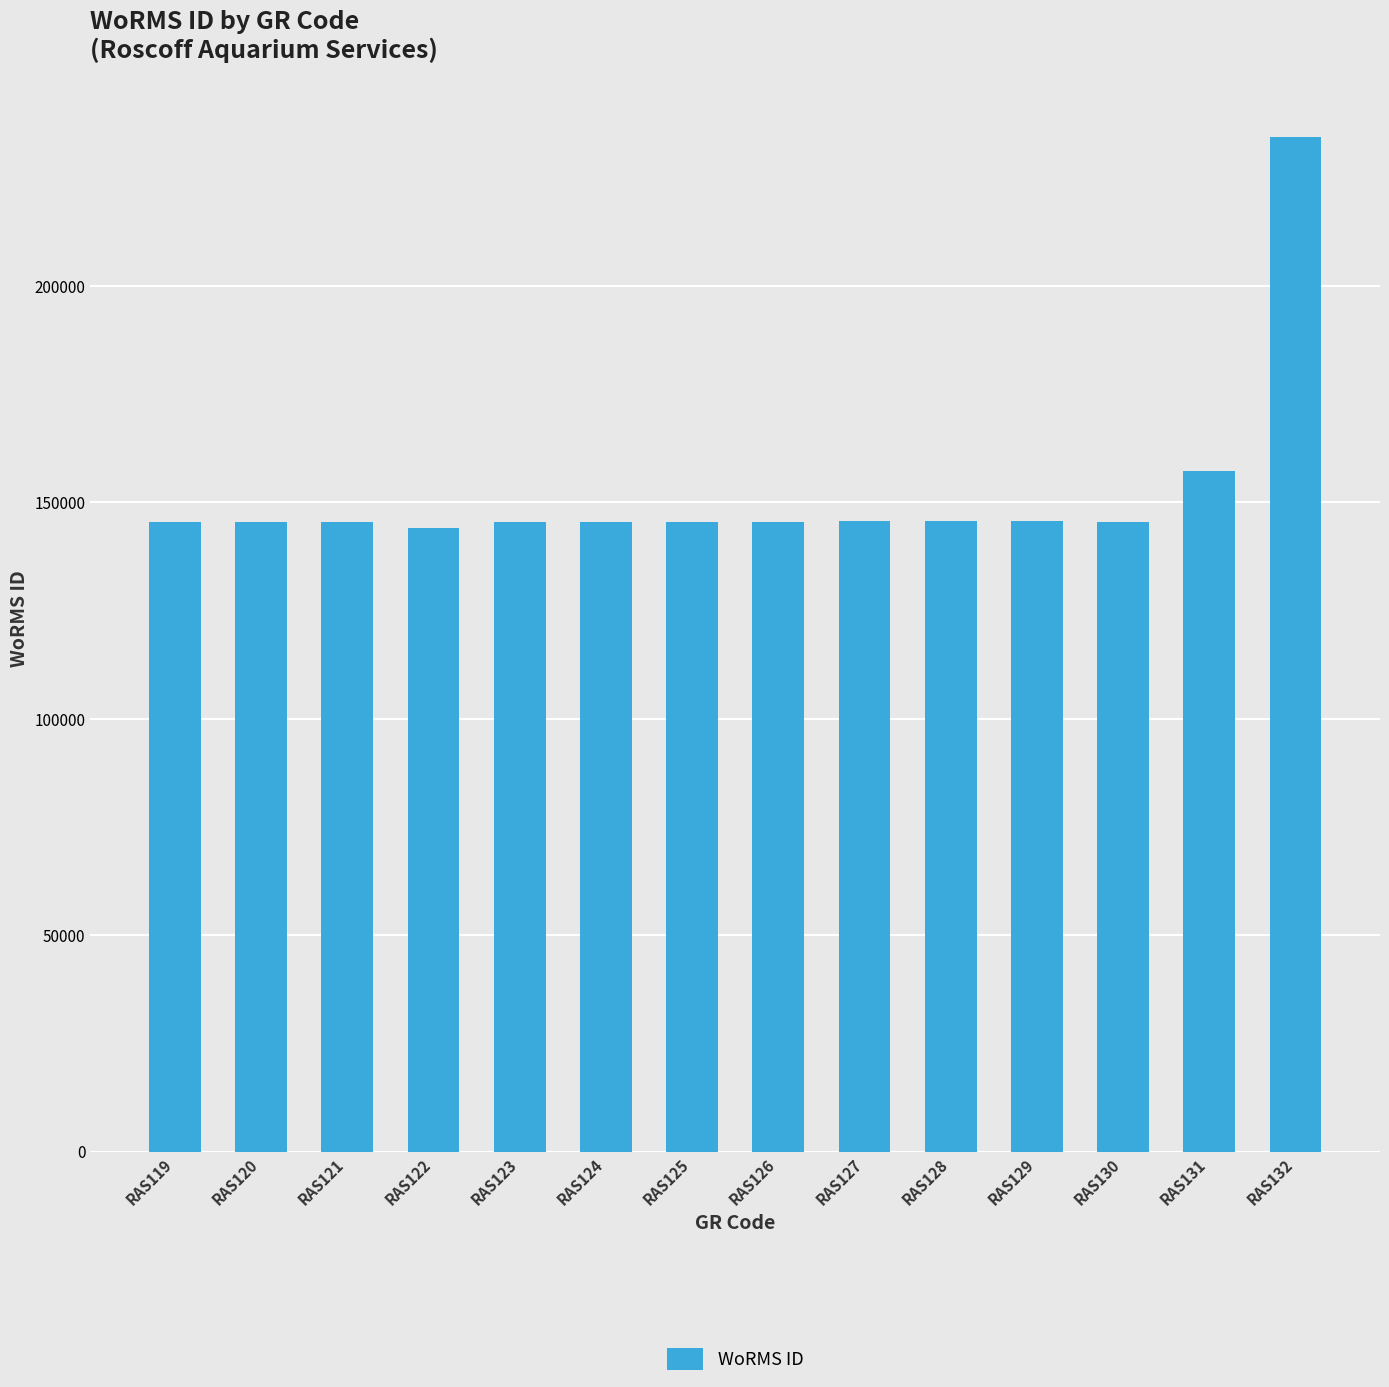

Which category has the highest value across all series?

RAS132